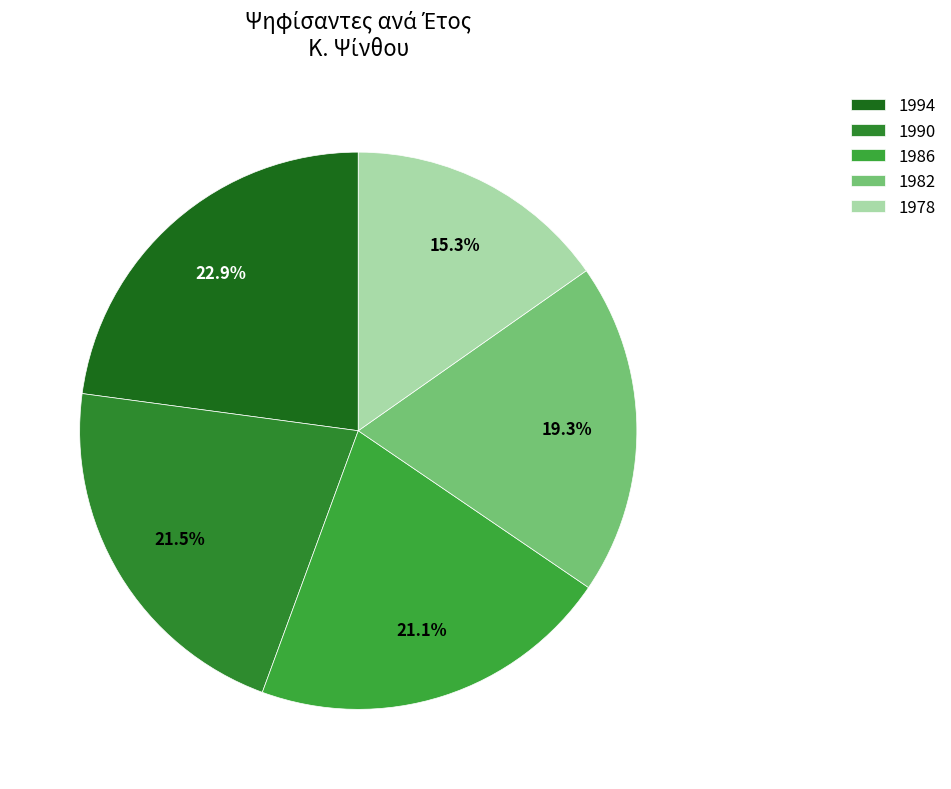

Which slice is the smallest?

1978